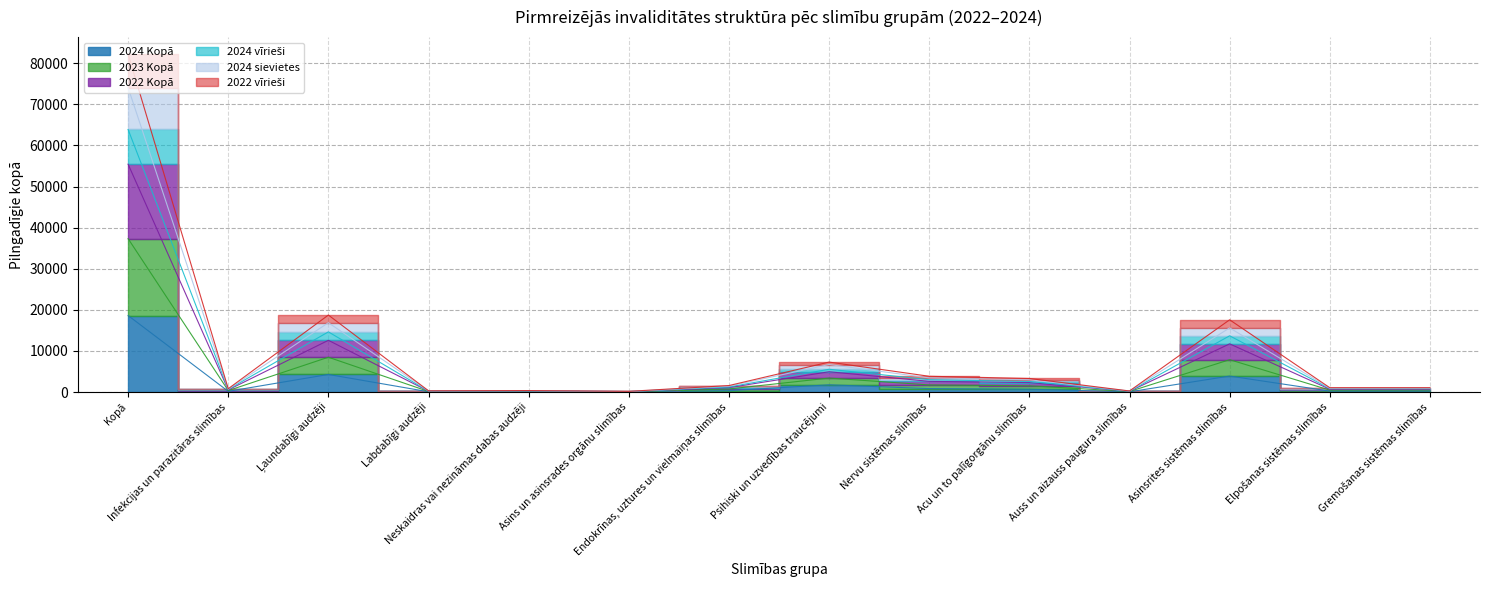

What are all the series names shown in the legend?

2024 Kopā, 2023 Kopā, 2022 Kopā, 2024 vīrieši, 2024 sievietes, 2022 vīrieši